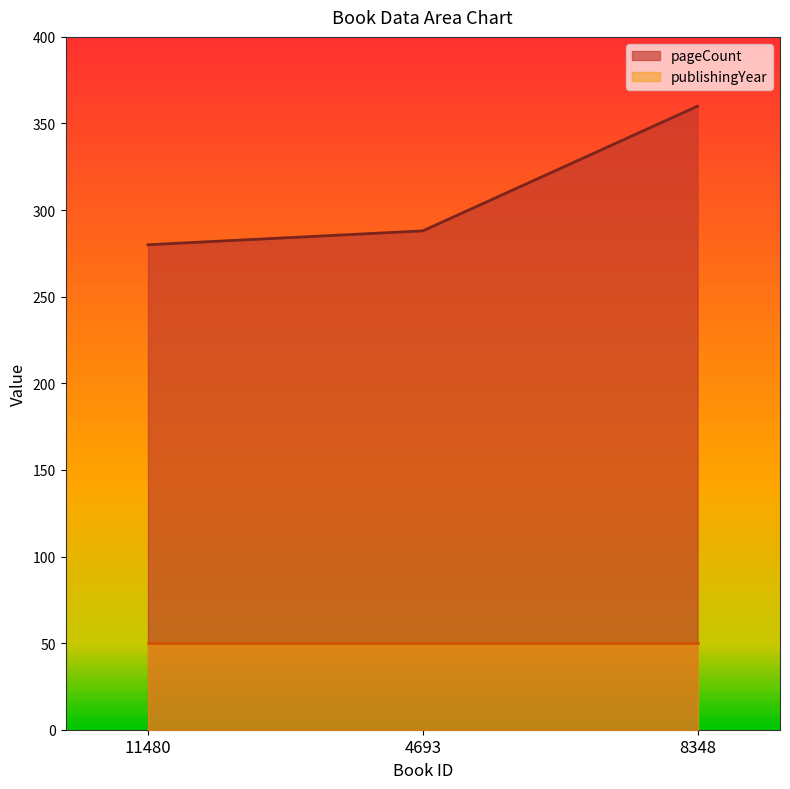

Which label corresponds to the largest value in the chart?

8348